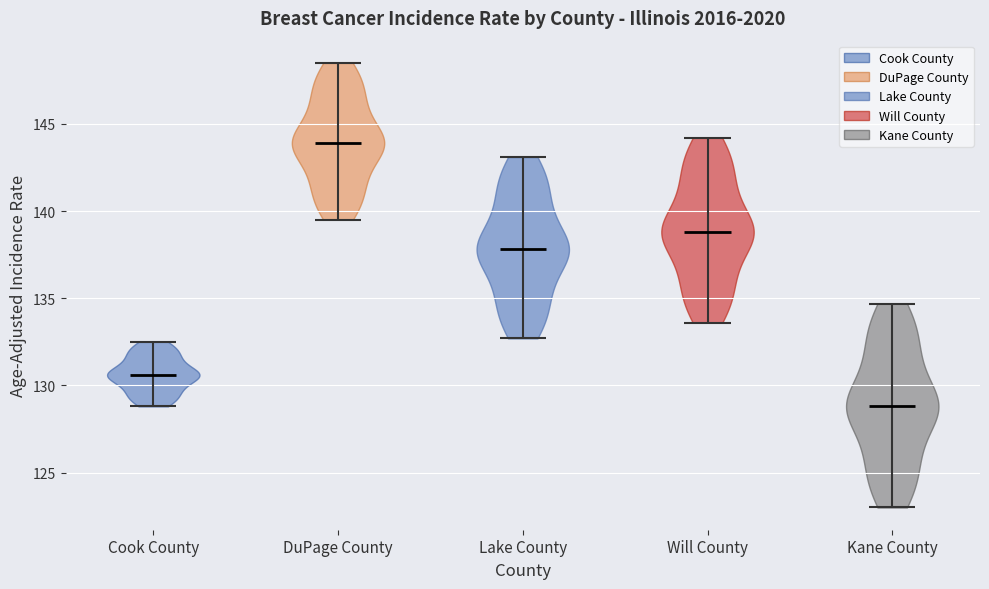

What is the lowest point the violin for Kane County reaches on the y-axis? The values are not printed on the chart, so give them approximately, as read against the axis.

123.0